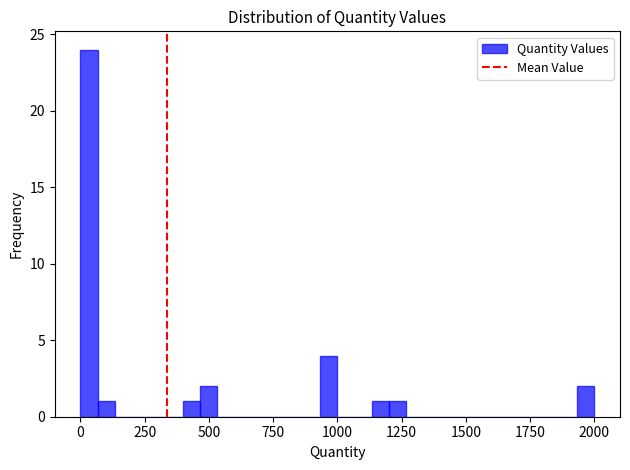

Around what value on the x-axis is the tallest bar? Give the approximate position of its centre, as read against the axis.

50